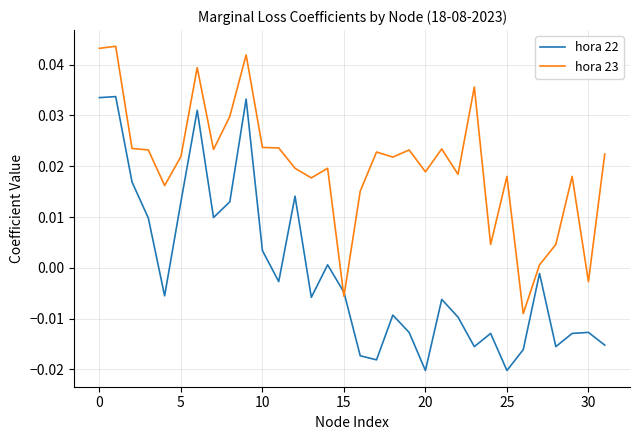

Rank the series by their average value, from lowest to highest.

hora 22, hora 23